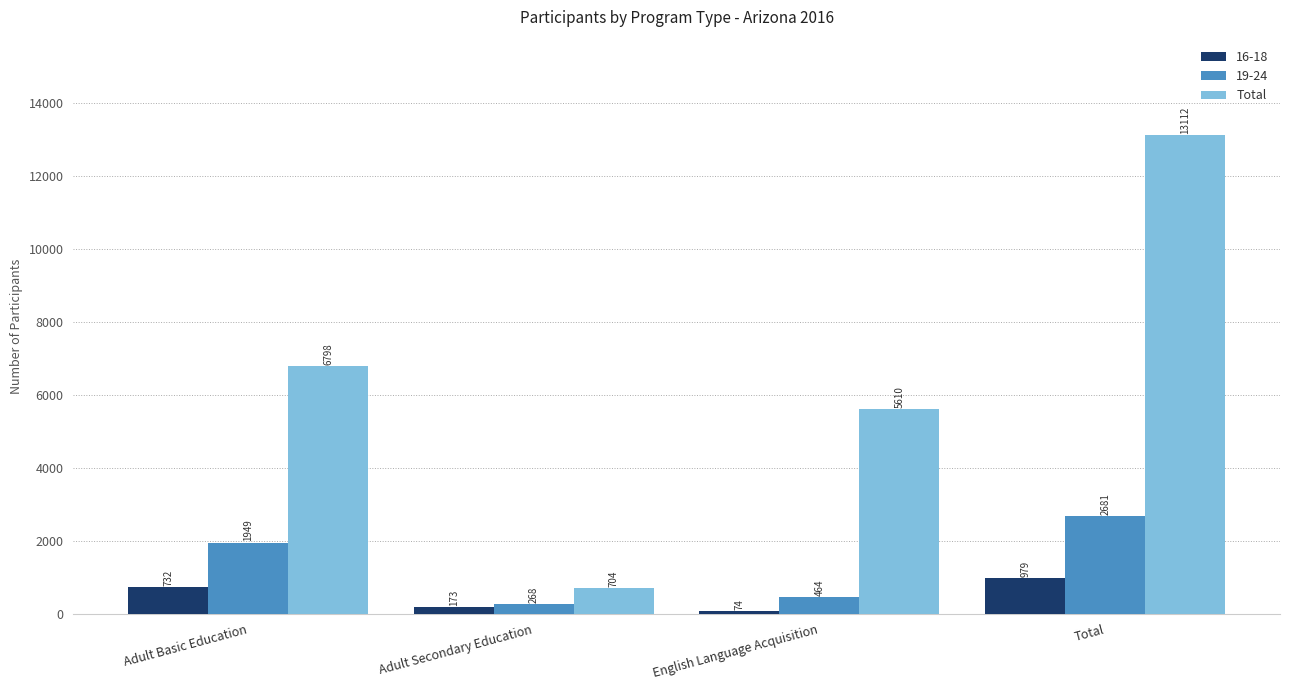

List the labels in order of Total value, smallest first.

Adult Secondary Education, English Language Acquisition, Adult Basic Education, Total